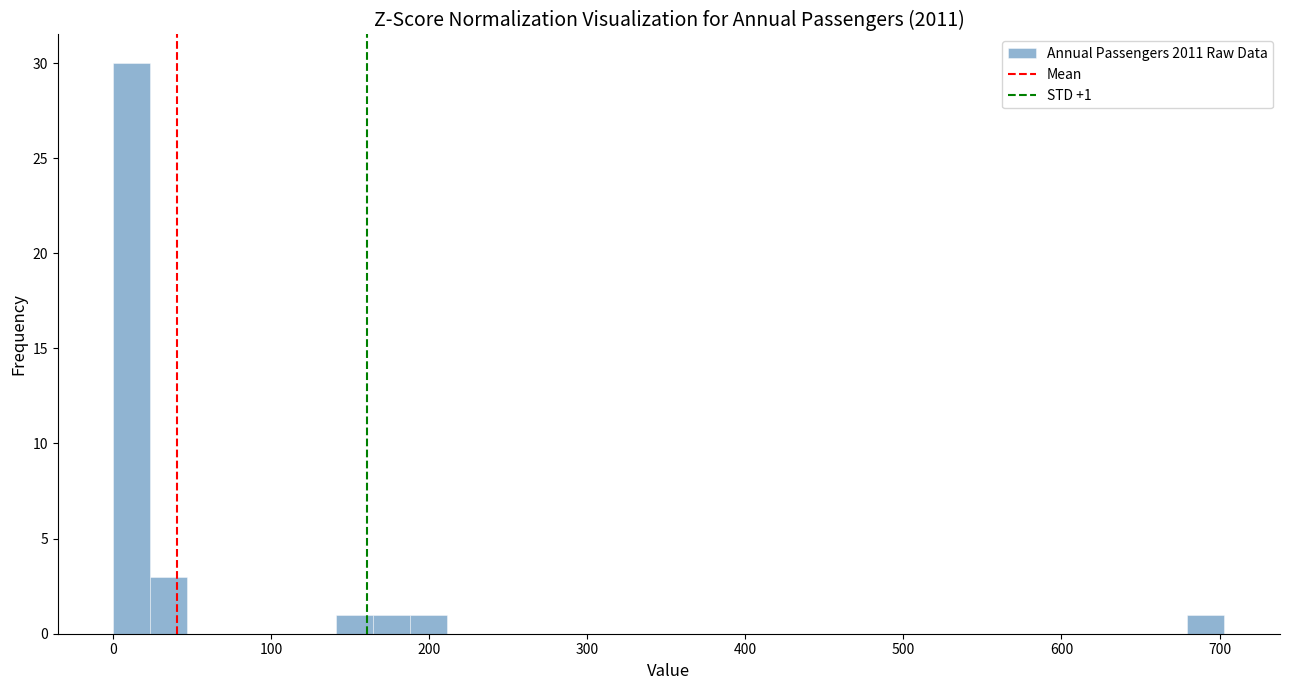

Around what value on the x-axis is the tallest bar? Give the approximate position of its centre, as read against the axis.

10